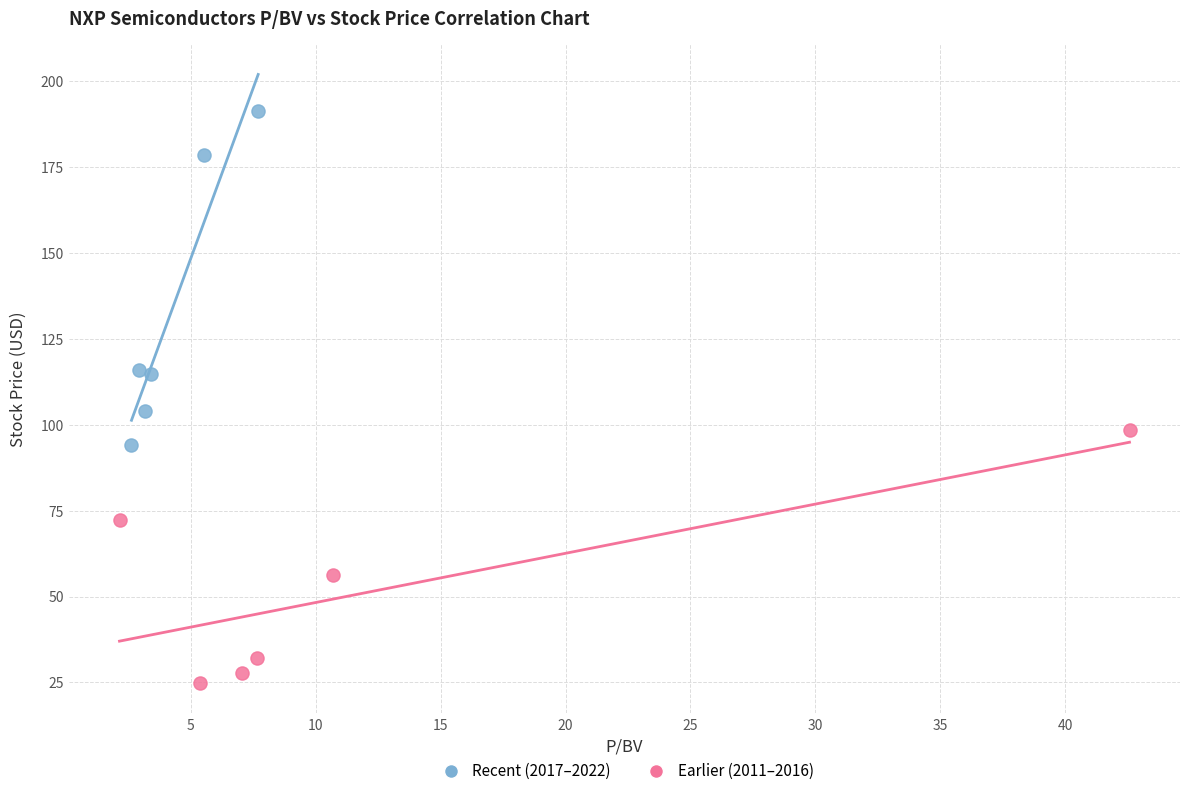

What are all the series names shown in the legend?

Recent (2017–2022), Earlier (2011–2016)